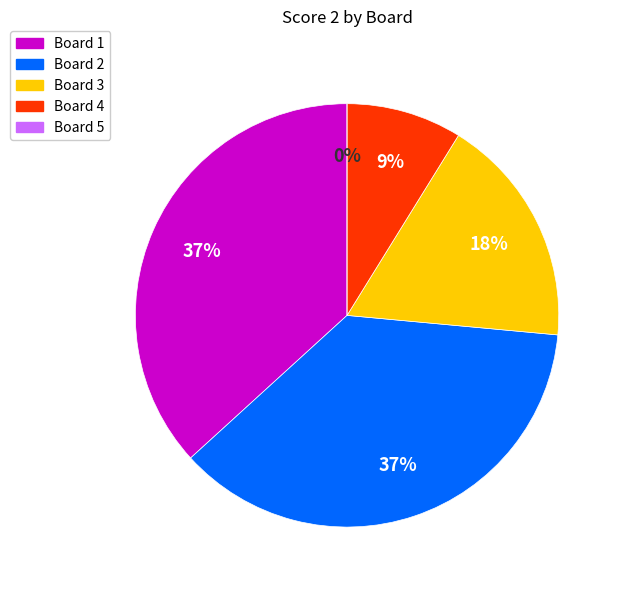

What is the largest slice in the pie chart?

Board 1